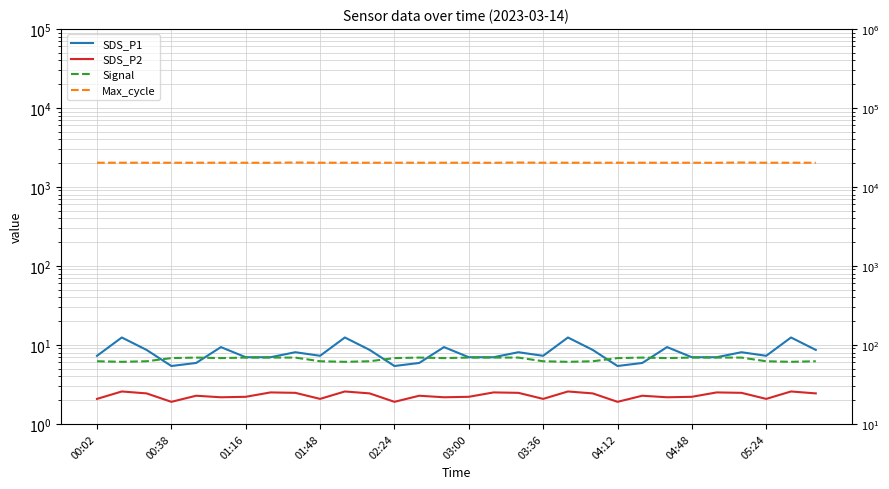

Is this an area chart (filled region under the line)?

No